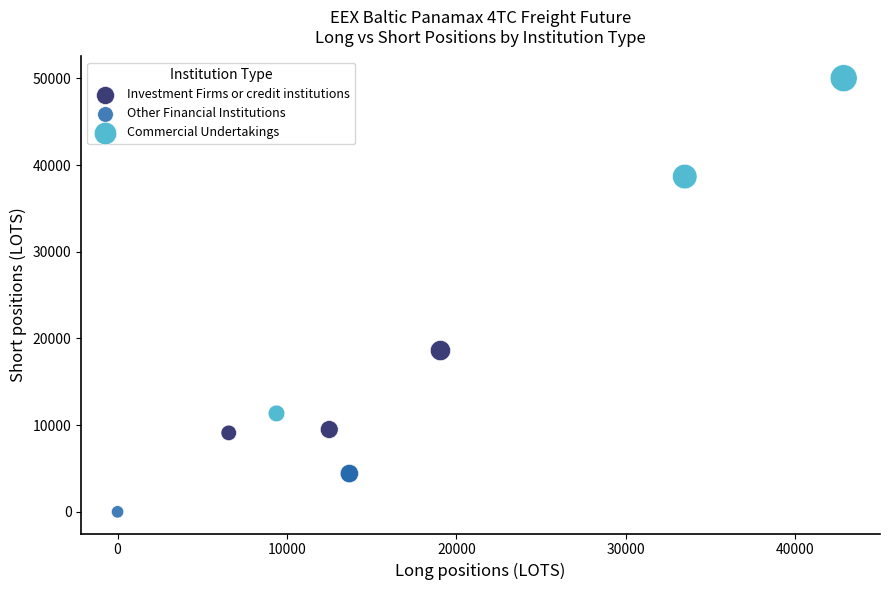

Which series has the widest spread of Y values?

Commercial Undertakings